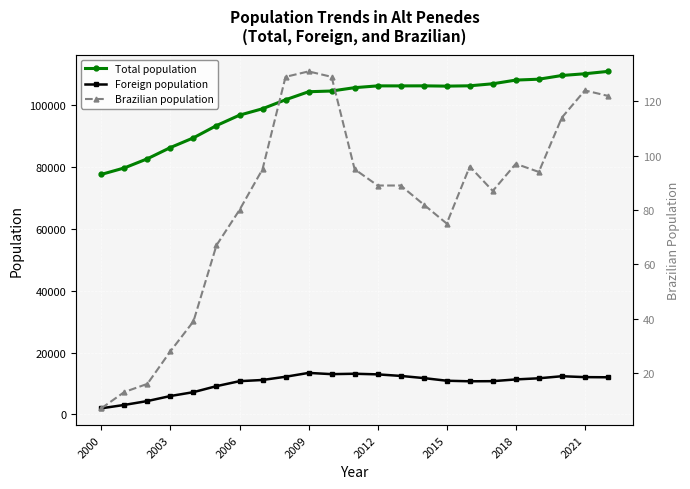

True or false: Foreign population has more than 2 interior local peaks.

True